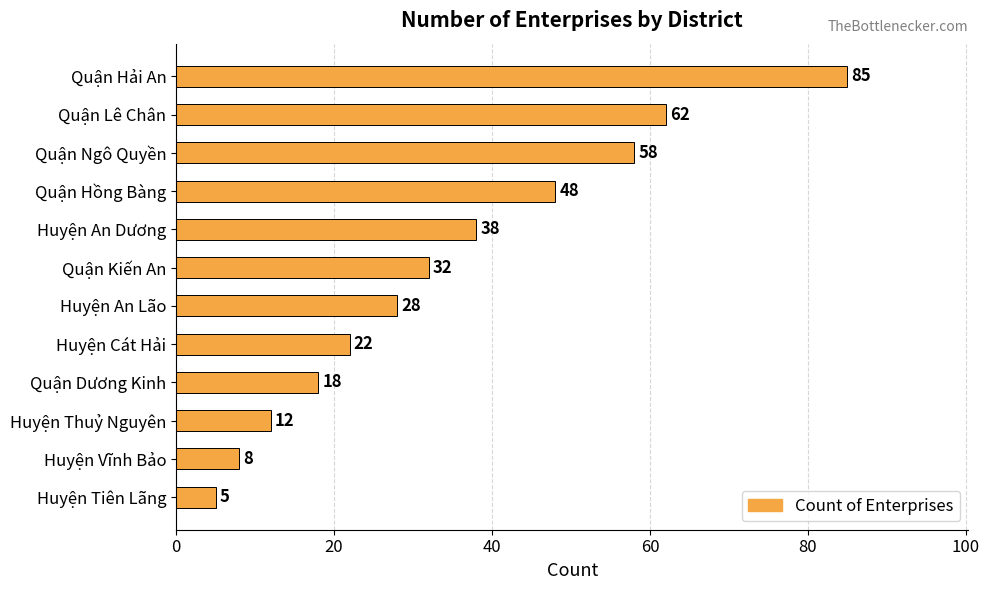

What is the difference between the values at Huyện Tiên Lãng and Quận Ngô Quyền?

53